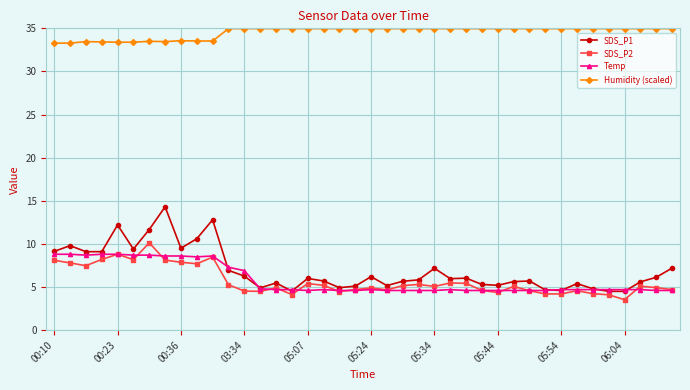

Which series has the largest total across all categories?

Humidity (scaled)